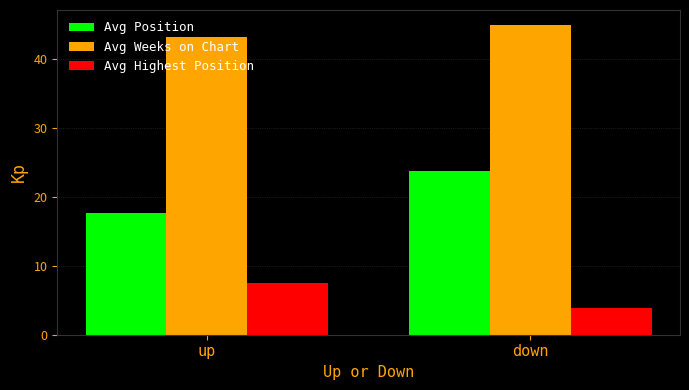

How many bars are there in each group?

3